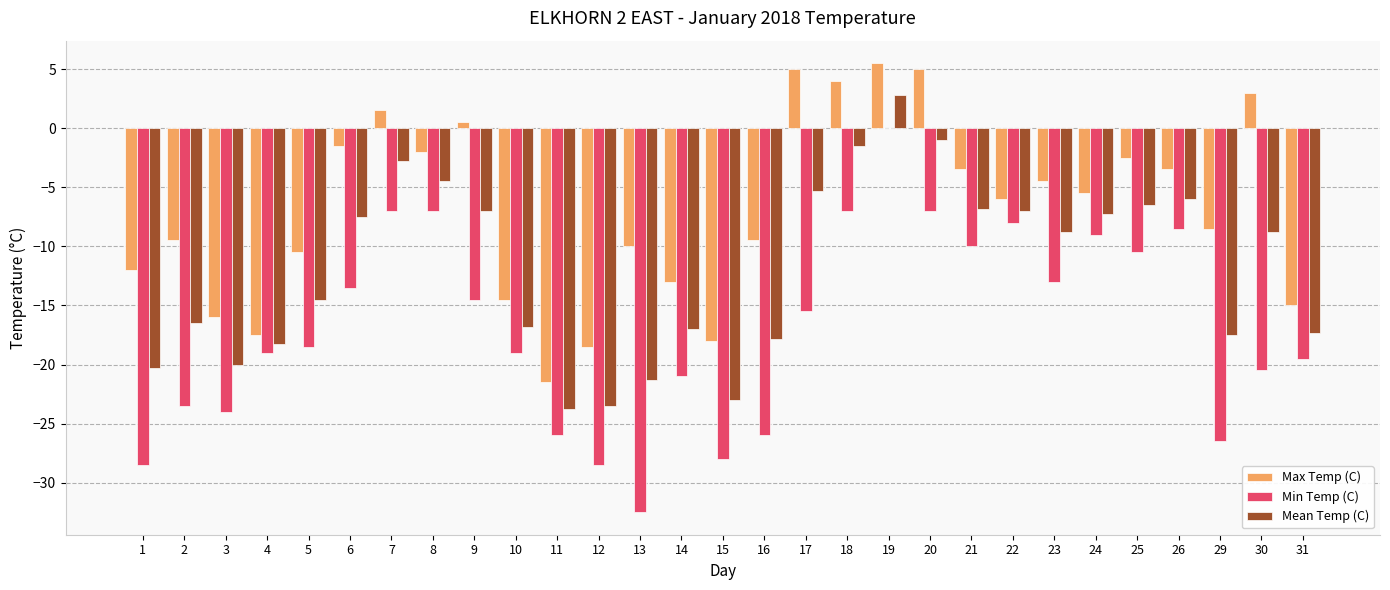

Reading left to right, extract all data points from this chart.

Max Temp (C): 1=-12.0	2=-9.5	3=-16.0	4=-17.5	5=-10.5	6=-1.5	7=1.5	8=-2.0	9=0.5	10=-14.5	11=-21.5	12=-18.5	13=-10.0	14=-13.0	15=-18.0	16=-9.5	17=5.0	18=4.0	19=5.5	20=5.0	21=-3.5	22=-6.0	23=-4.5	24=-5.5	25=-2.5	26=-3.5	29=-8.5	30=3.0	31=-15.0
Min Temp (C): 1=-28.5	2=-23.5	3=-24.0	4=-19.0	5=-18.5	6=-13.5	7=-7.0	8=-7.0	9=-14.5	10=-19.0	11=-26.0	12=-28.5	13=-32.5	14=-21.0	15=-28.0	16=-26.0	17=-15.5	18=-7.0	19=0.0	20=-7.0	21=-10.0	22=-8.0	23=-13.0	24=-9.0	25=-10.5	26=-8.5	29=-26.5	30=-20.5	31=-19.5
Mean Temp (C): 1=-20.3	2=-16.5	3=-20.0	4=-18.3	5=-14.5	6=-7.5	7=-2.8	8=-4.5	9=-7.0	10=-16.8	11=-23.8	12=-23.5	13=-21.3	14=-17.0	15=-23.0	16=-17.8	17=-5.3	18=-1.5	19=2.8	20=-1.0	21=-6.8	22=-7.0	23=-8.8	24=-7.3	25=-6.5	26=-6.0	29=-17.5	30=-8.8	31=-17.3